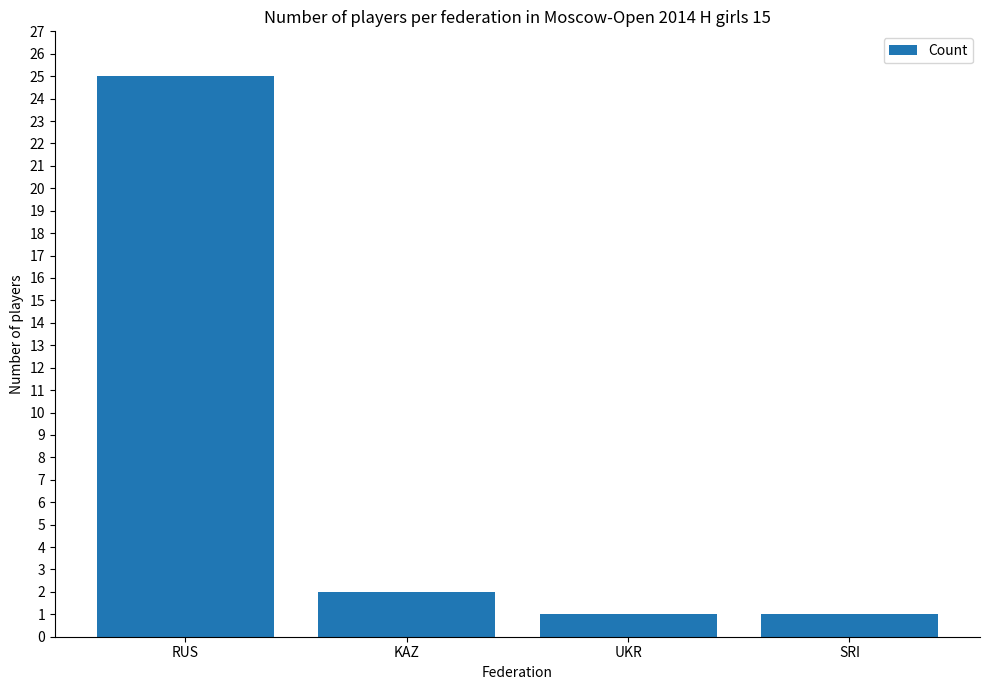

What is the sum of all values?

29